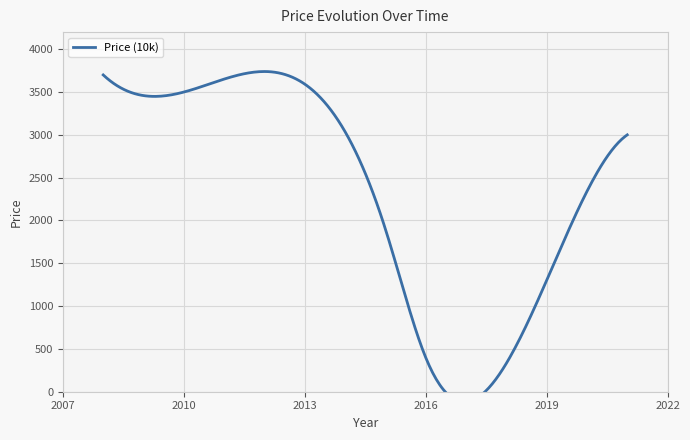

How many values in the Price per unit series are below 15?

5